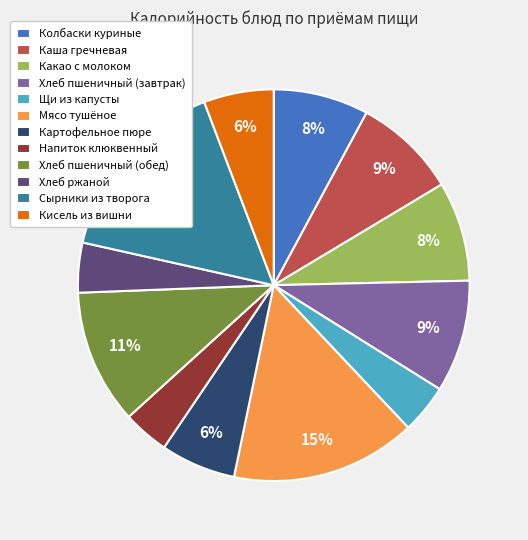

To the nearest percent, what is the combined percentage of Хлеб пшеничный (обед) and Картофельное пюре?

17%